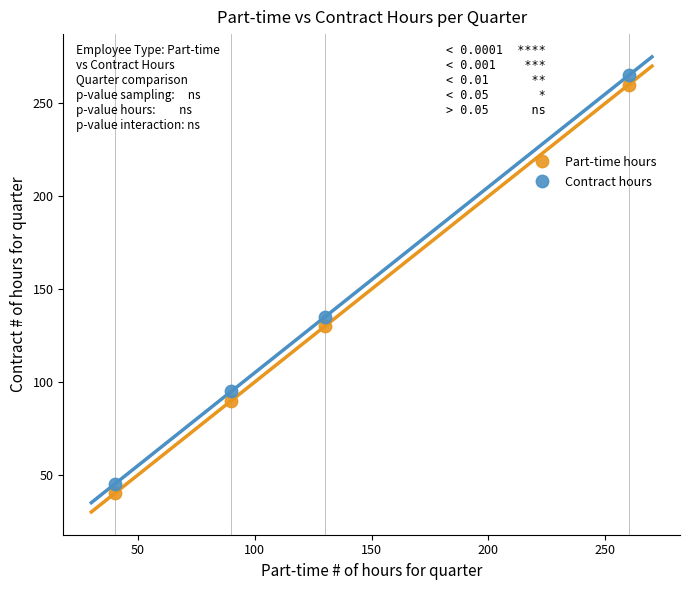

Which series reaches the minimum Y coordinate?

Part-time hours